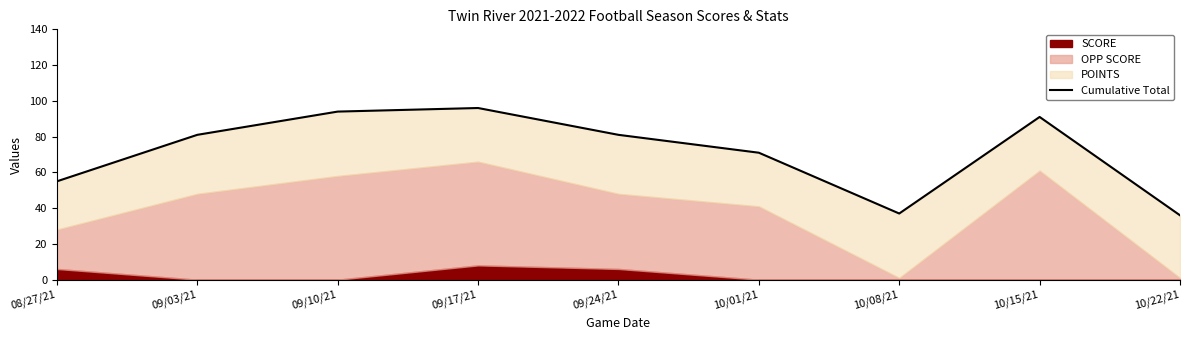

Count the number of categories in the chart.

9